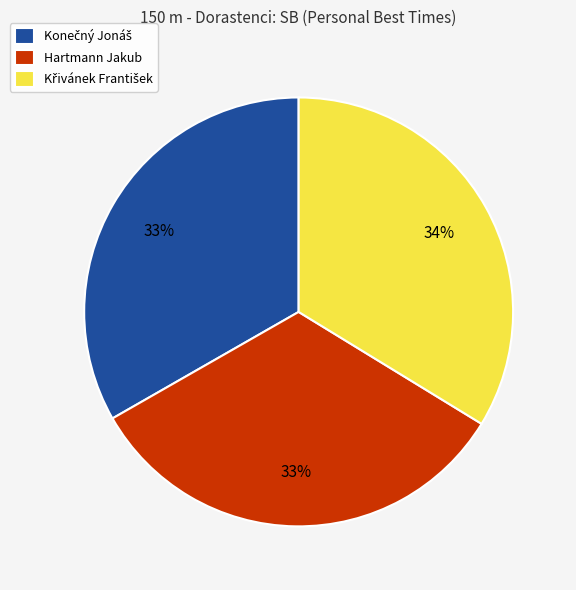

To the nearest percent, what is the average slice percentage?

33%